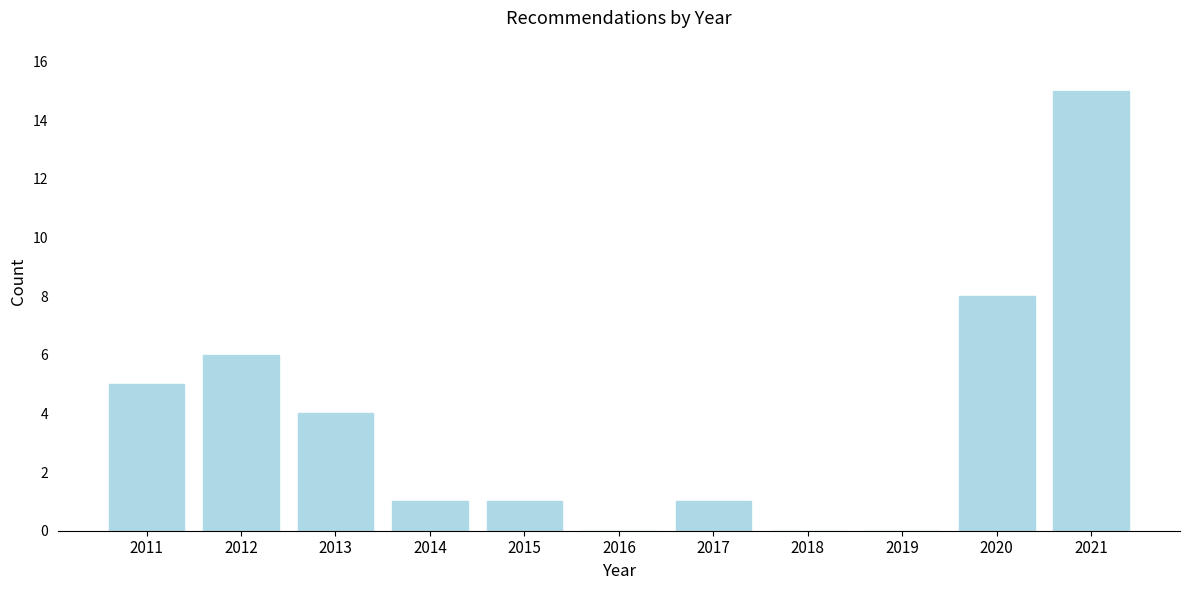

Reading left to right, extract all data points from this chart.

2011=5	2012=6	2013=4	2014=1	2015=1	2016=0	2017=1	2018=0	2019=0	2020=8	2021=15